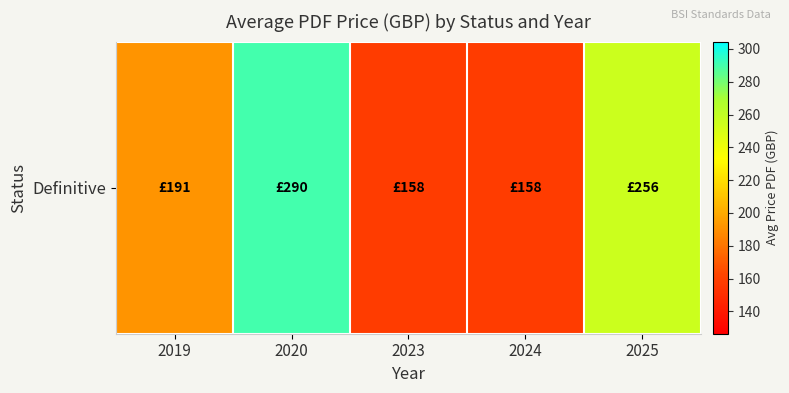

What is the difference between the maximum and minimum values?

132.0